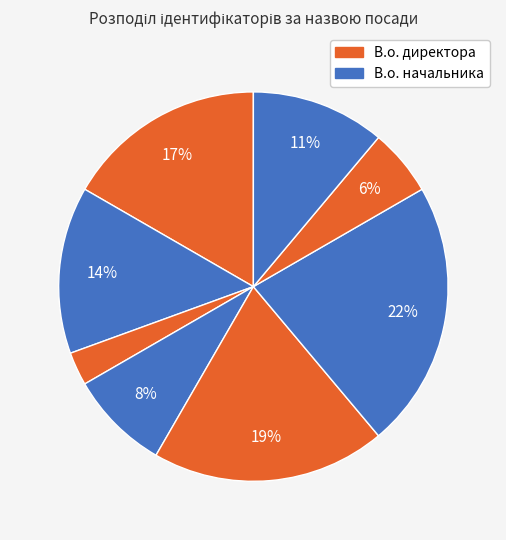

How many segments does this pie chart have?

8